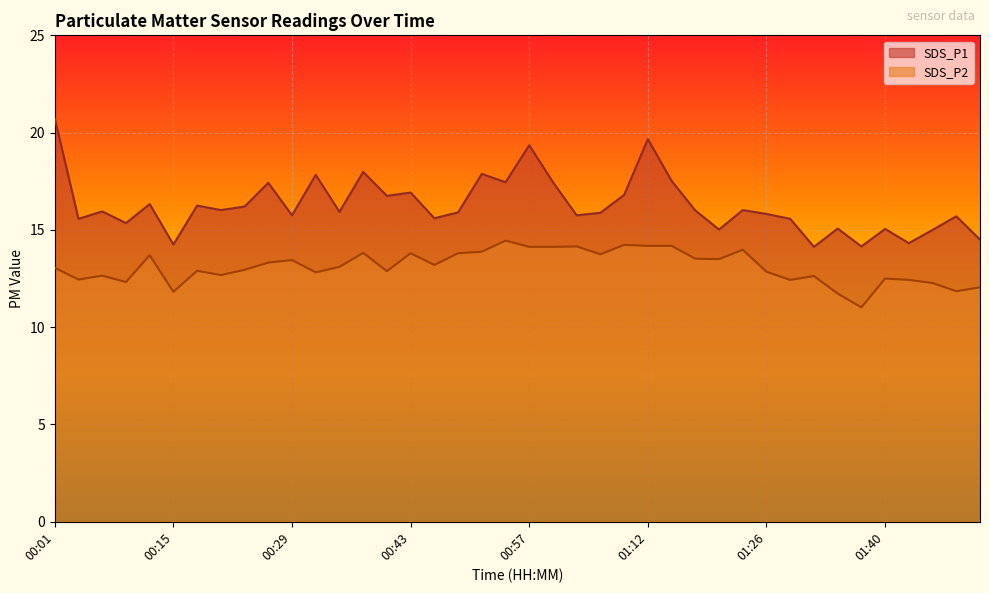

What position from the right is 01:34?

7